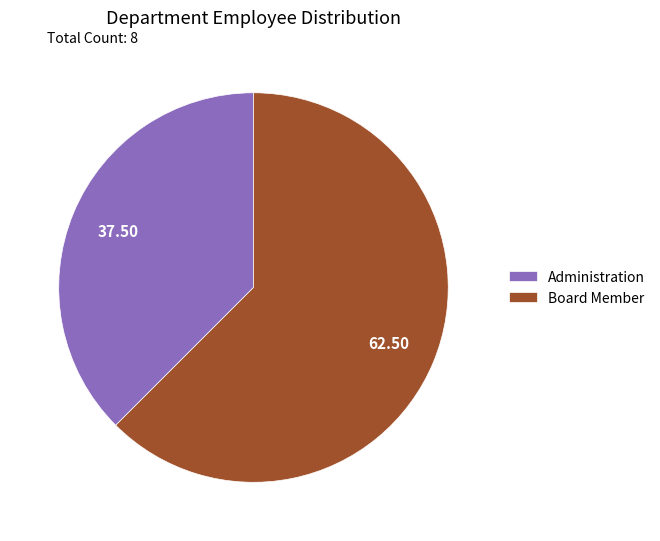

Does any single category account for the majority?

Yes